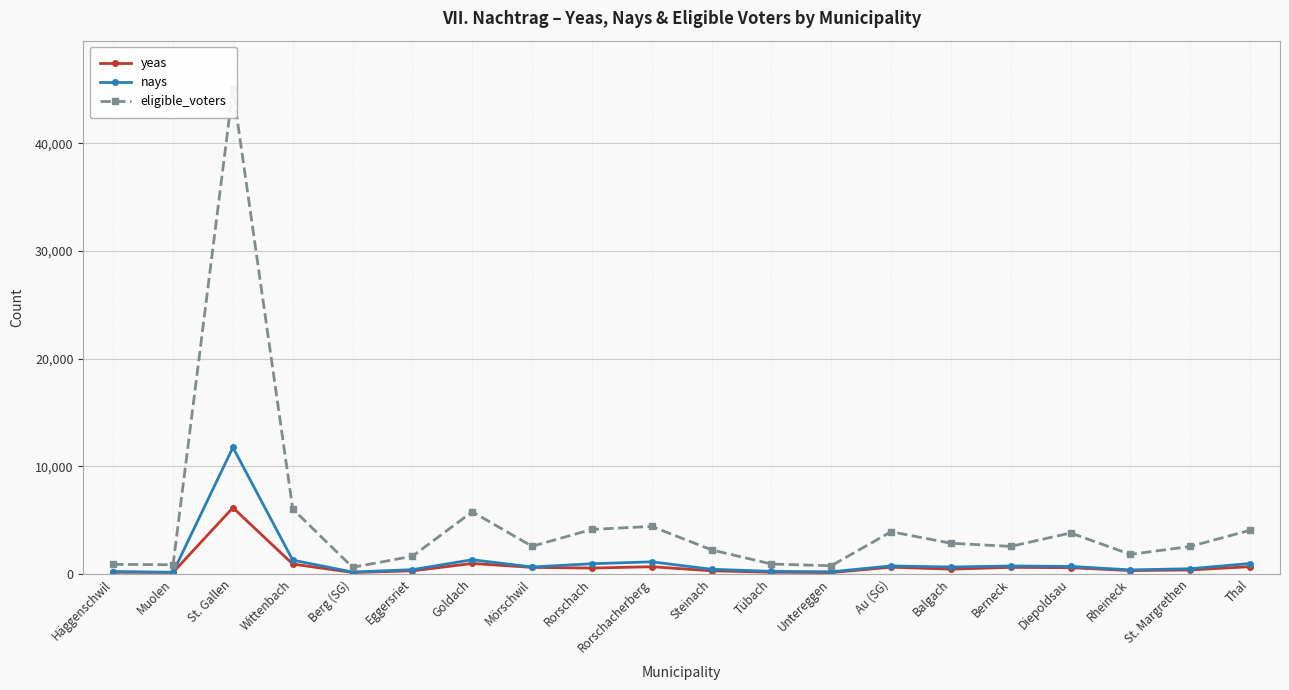

Is it true that yeas equals 963 at Goldach?

True